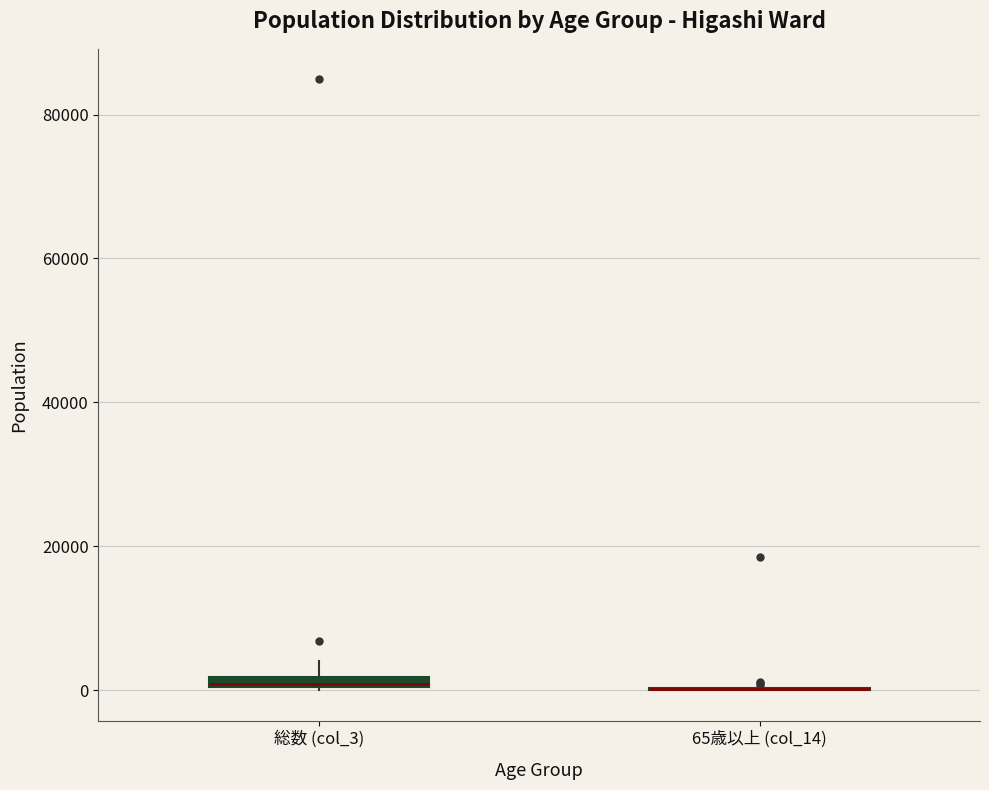

Where is the upper edge of the box for 総数 (col_3) on the y-axis? The values are not printed on the chart, so give them approximately, as read against the axis.

2000